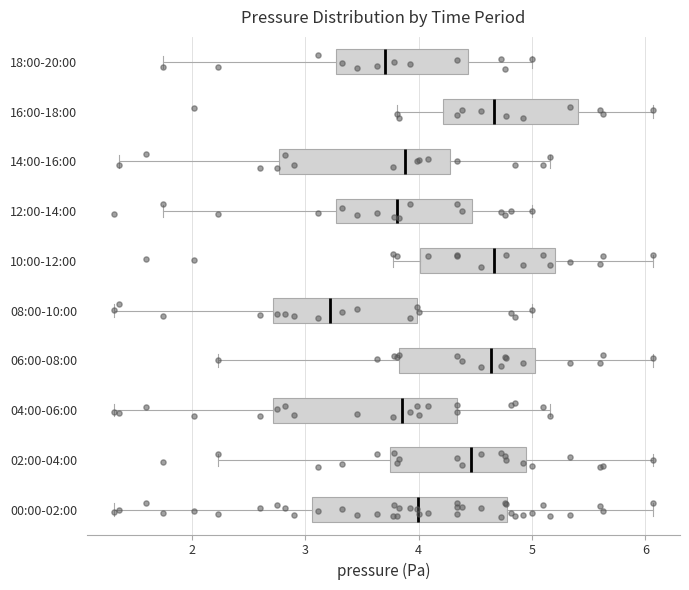

Reading bottom to top, transcribe this box plot: for each box, give where its median line is, the range the box spans, and where its two whiskers end, as read against the x-axis. The values are not printed on the chart, so give them approximately, as read against the axis.

00:00-02:00: median 4.0, box 3.1 to 4.8, whiskers 1.3 to 6.1
02:00-04:00: median 4.5, box 3.7 to 4.9, whiskers 2.2 to 6.1
04:00-06:00: median 3.9, box 2.7 to 4.3, whiskers 1.3 to 5.2
06:00-08:00: median 4.6, box 3.8 to 5.0, whiskers 2.2 to 6.1
08:00-10:00: median 3.2, box 2.7 to 4.0, whiskers 1.3 to 5.0
10:00-12:00: median 4.7, box 4.0 to 5.2, whiskers 3.8 to 6.1
12:00-14:00: median 3.8, box 3.3 to 4.5, whiskers 1.7 to 5.0
14:00-16:00: median 3.9, box 2.8 to 4.3, whiskers 1.4 to 5.2
16:00-18:00: median 4.7, box 4.2 to 5.4, whiskers 3.8 to 6.1
18:00-20:00: median 3.7, box 3.3 to 4.4, whiskers 1.7 to 5.0